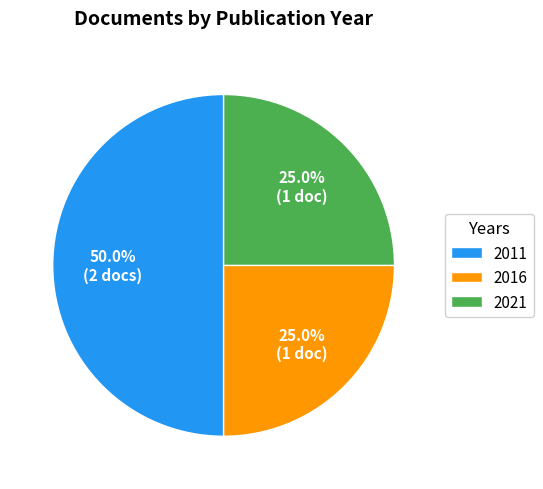

How many slices are in this pie chart?

3